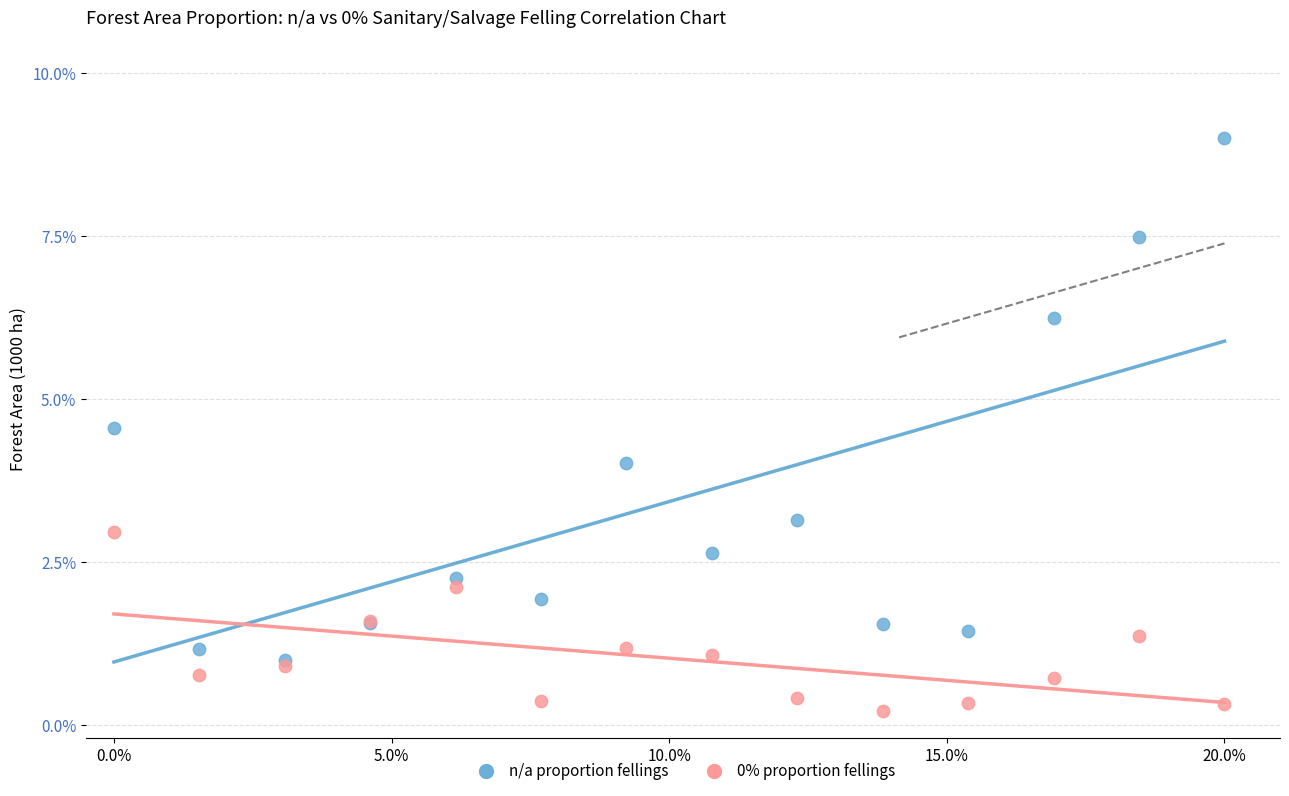

Which series reaches the minimum Y coordinate?

0% proportion fellings